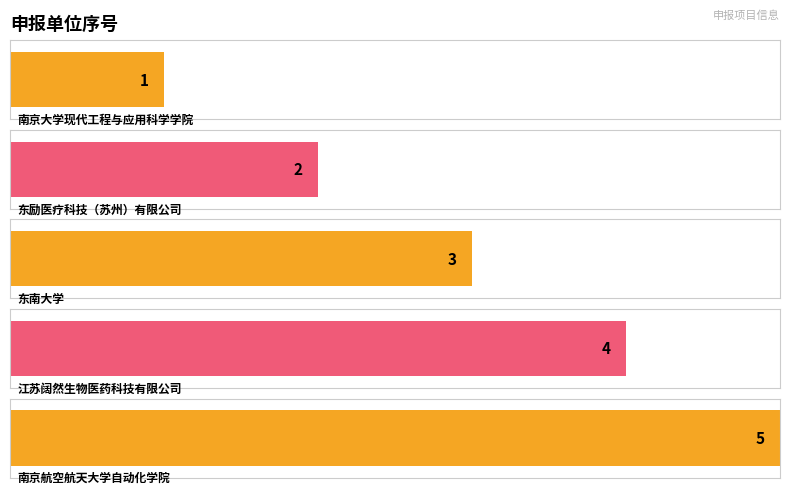

How many values are between 2 and 4?

3